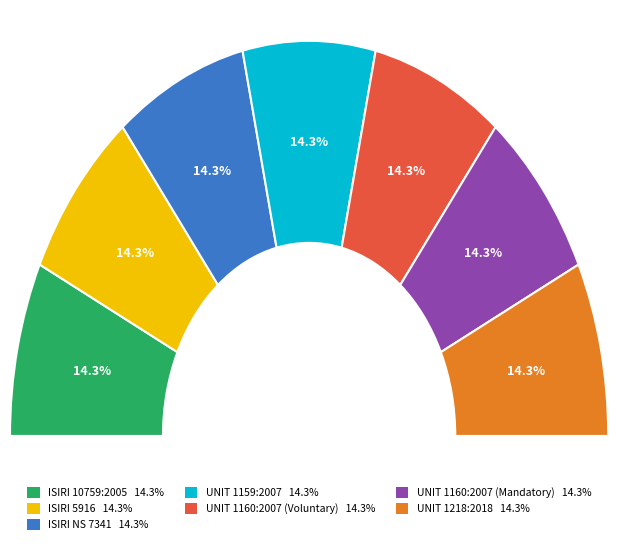

To the nearest percent, what portion does UNIT 1160:2007 (Mandatory) represent?

14%